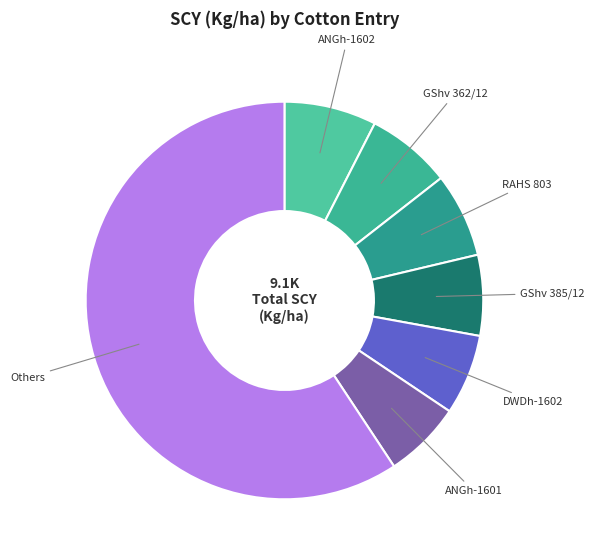

Is Others the majority of the pie?

Yes